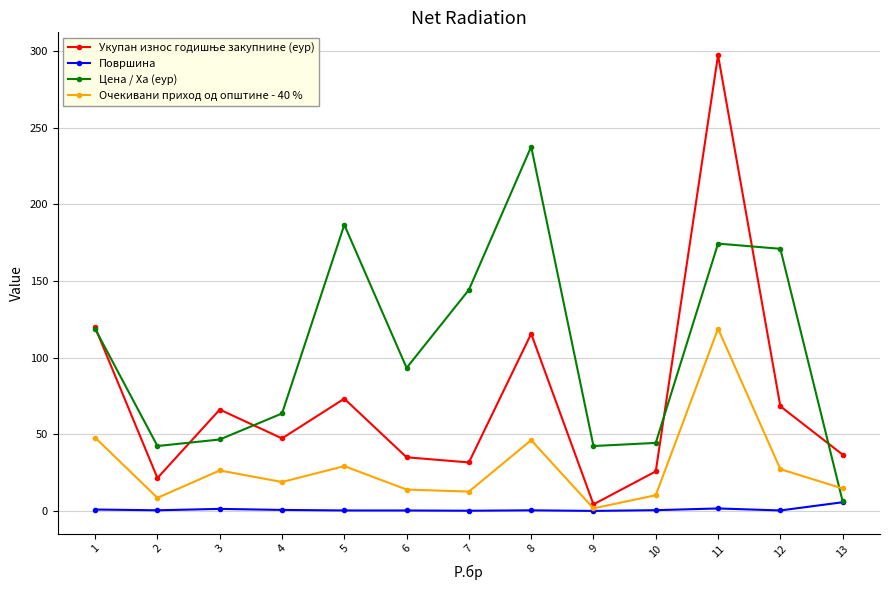

Is it true that Очекивани приход од општине - 40 % equals 8.6 at 4?

False